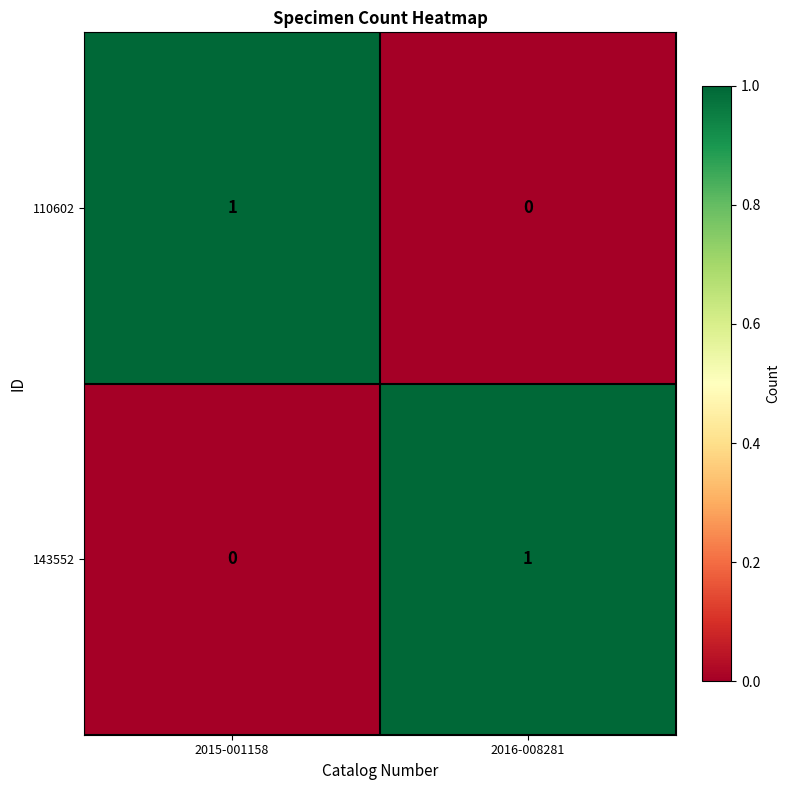

What is the difference between the highest and lowest values at 2016-008281?

1